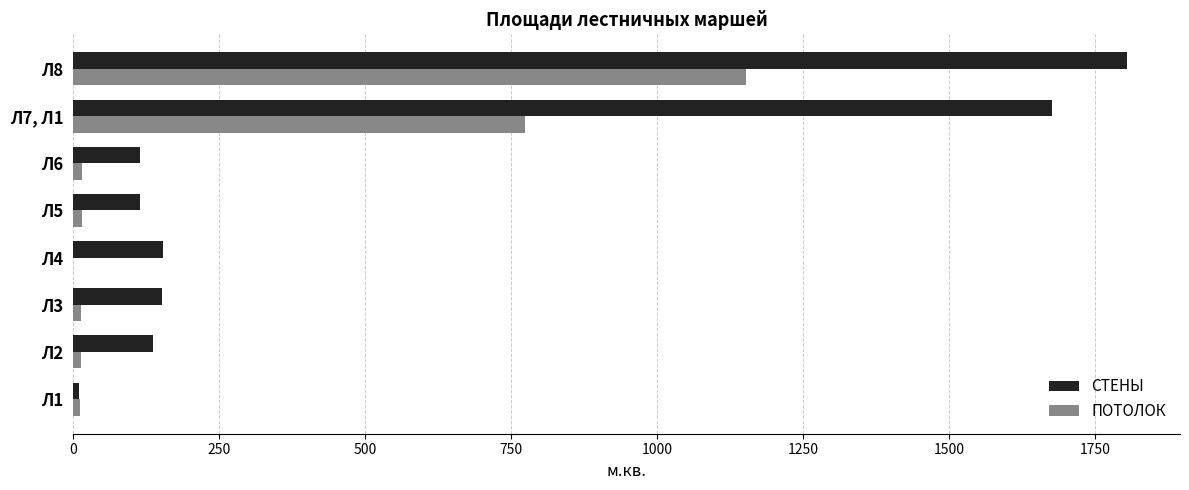

The value of ПОТОЛОК at Л8 is 1152.5. True or false?

True